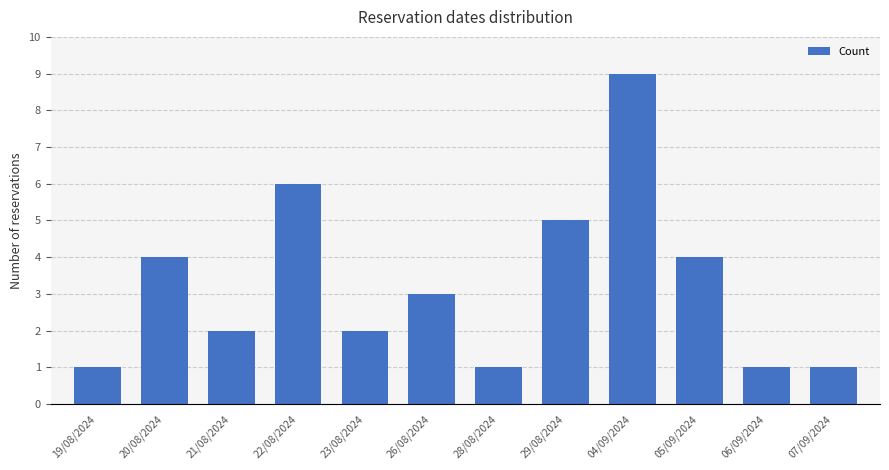

Reading right to left, transcribe all the data shown in this chart.

07/09/2024=1	06/09/2024=1	05/09/2024=4	04/09/2024=9	29/08/2024=5	28/08/2024=1	26/08/2024=3	23/08/2024=2	22/08/2024=6	21/08/2024=2	20/08/2024=4	19/08/2024=1